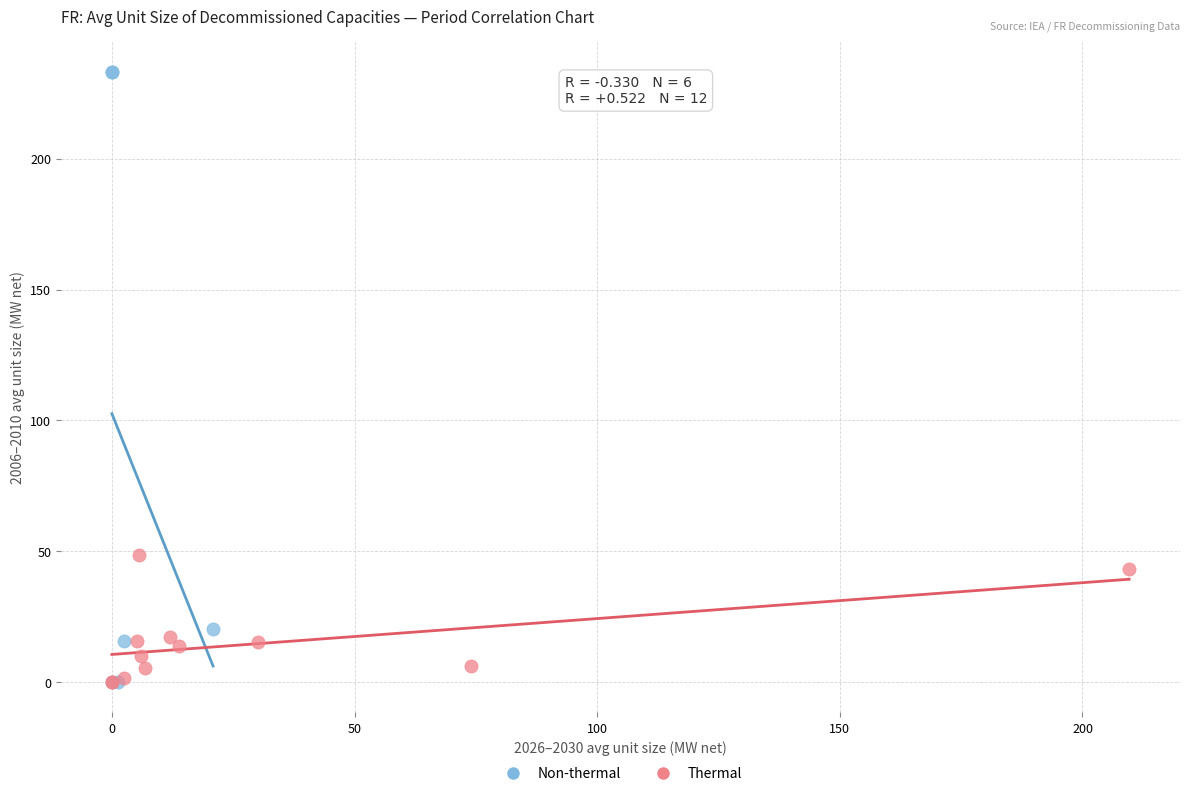

What are all the series names shown in the legend?

Non-thermal, Thermal